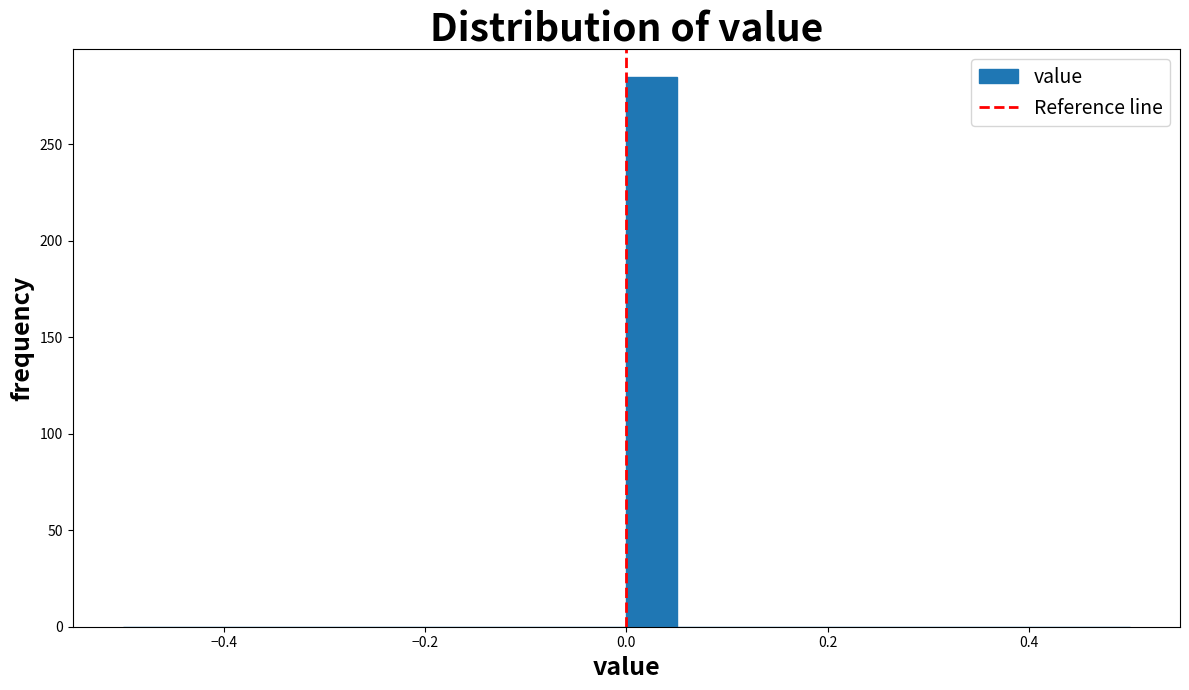

Read against the x-axis, roughly where is the centre of the tallest bar?

0.02